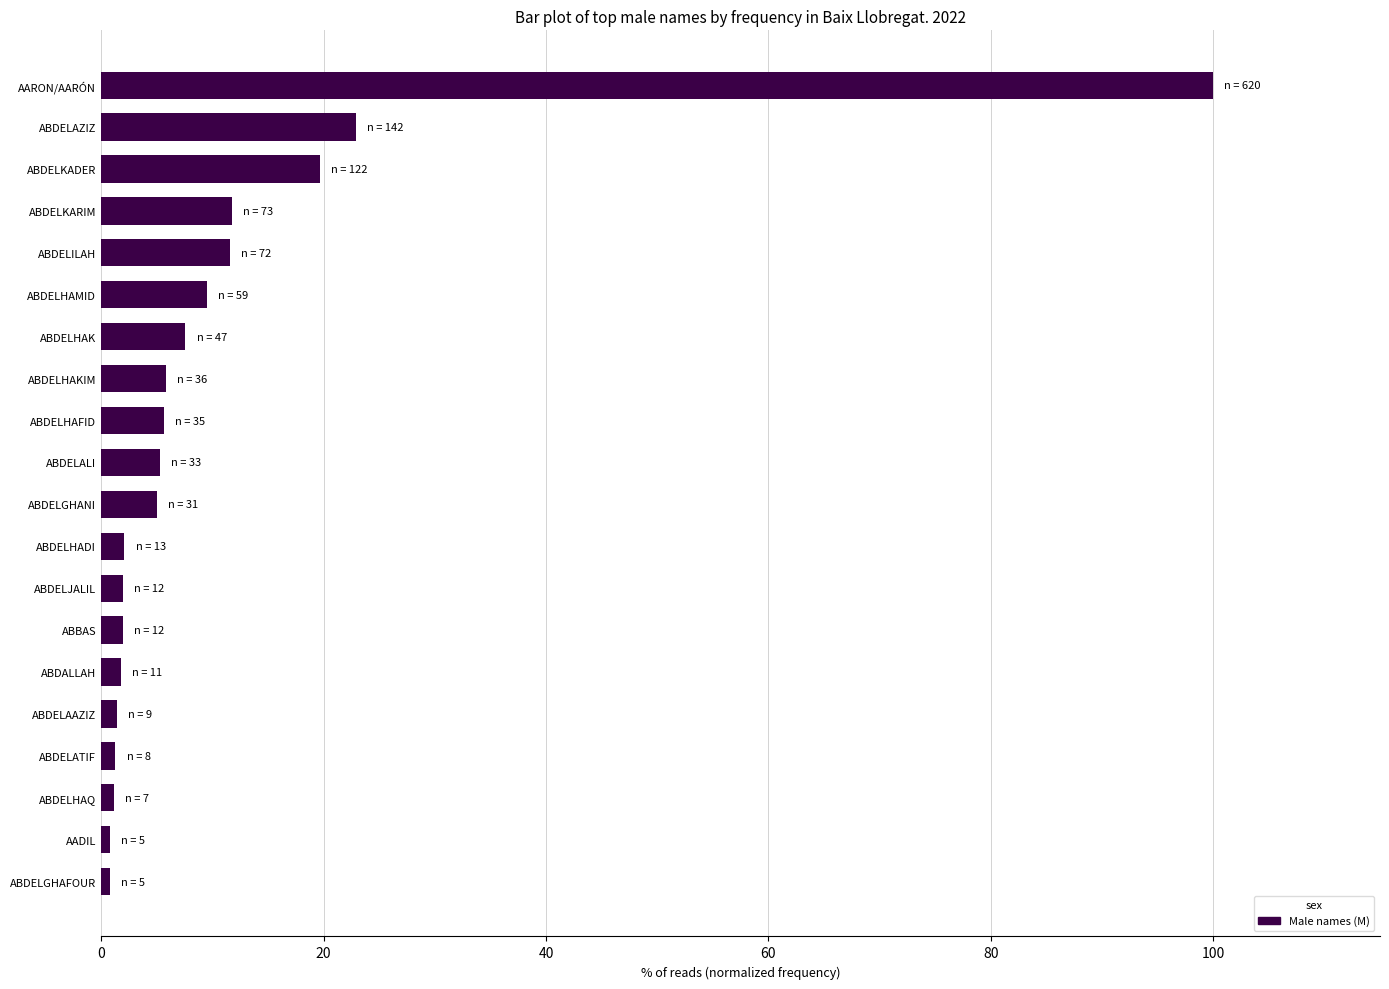

Which category has the highest value across all series?

AARON/AARÓN